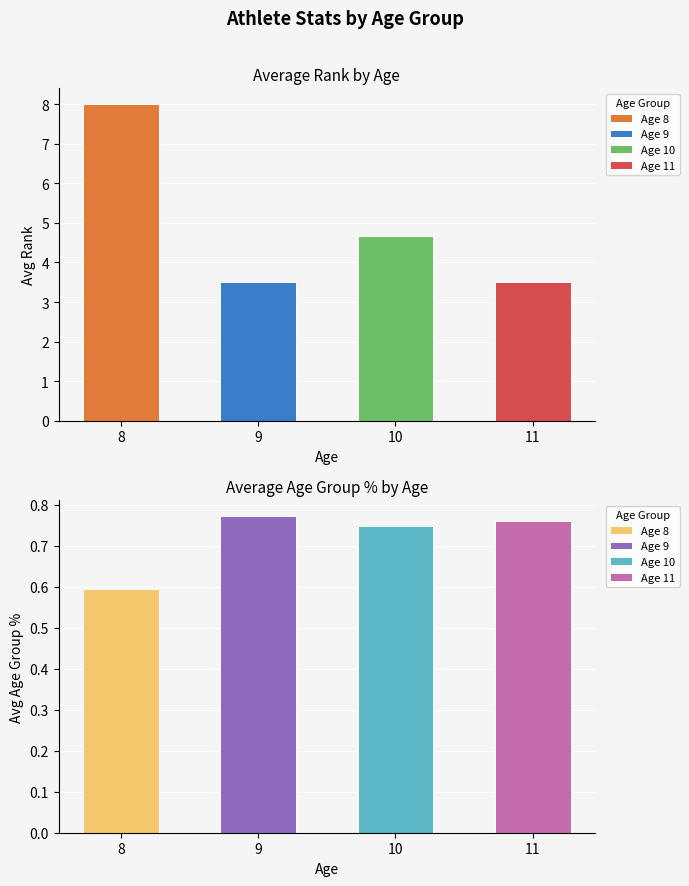

Which label corresponds to the largest value in the chart?

8